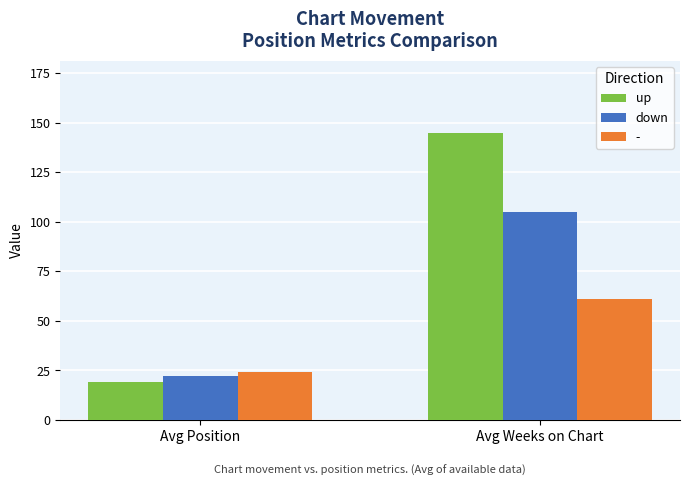

Reading right to left, extract all data points from this chart.

up: Avg Weeks on Chart=145	Avg Position=19
down: Avg Weeks on Chart=105	Avg Position=22
-: Avg Weeks on Chart=61	Avg Position=24